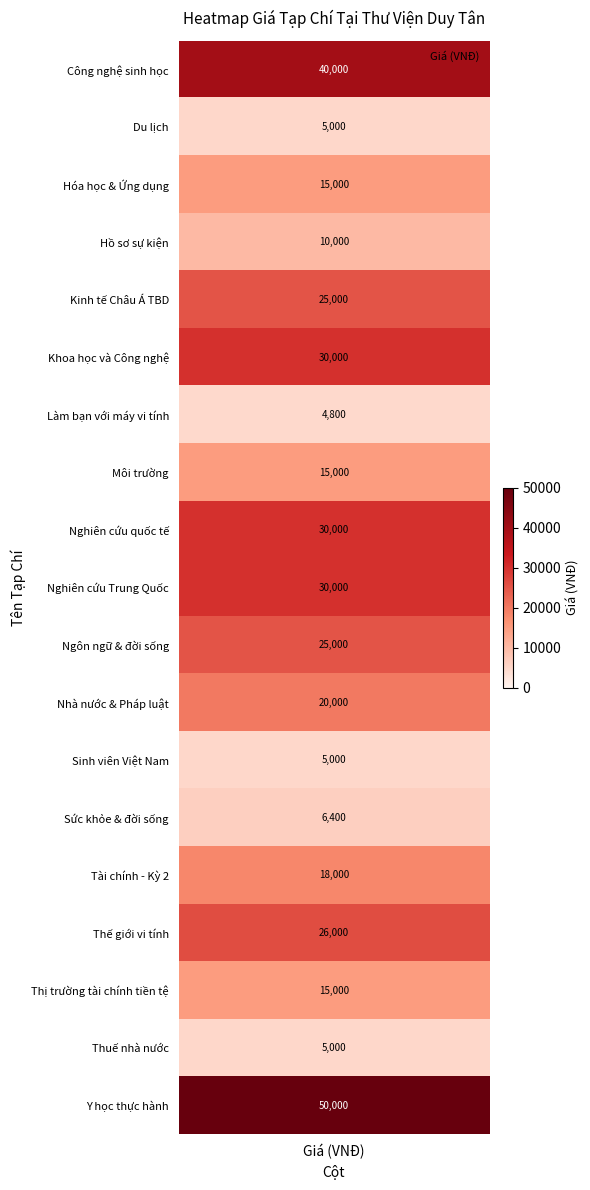

What is the maximum value shown in the chart?

50000